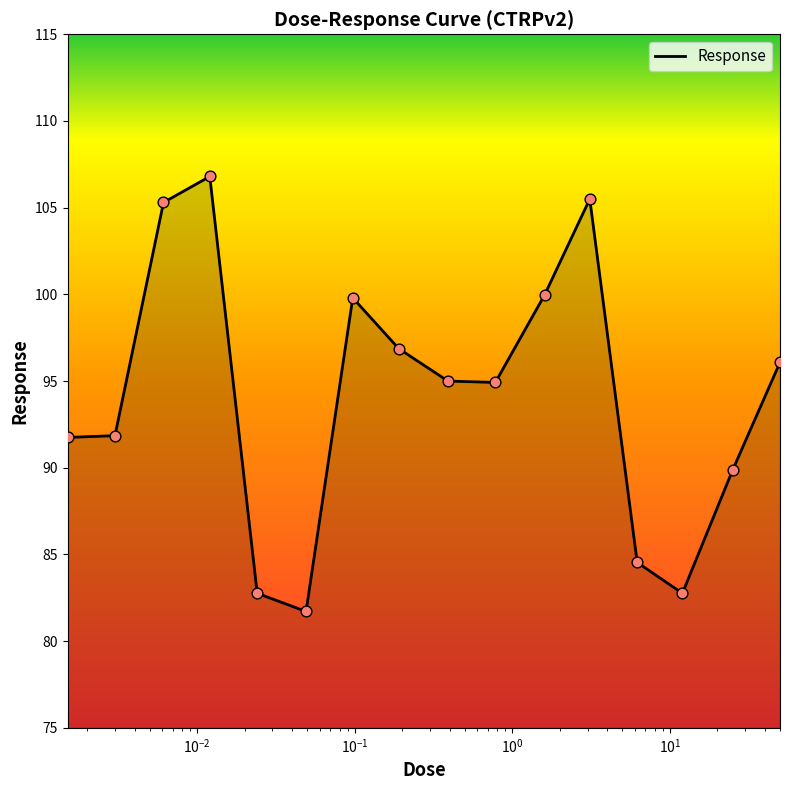

What is the greatest value displayed?

106.8